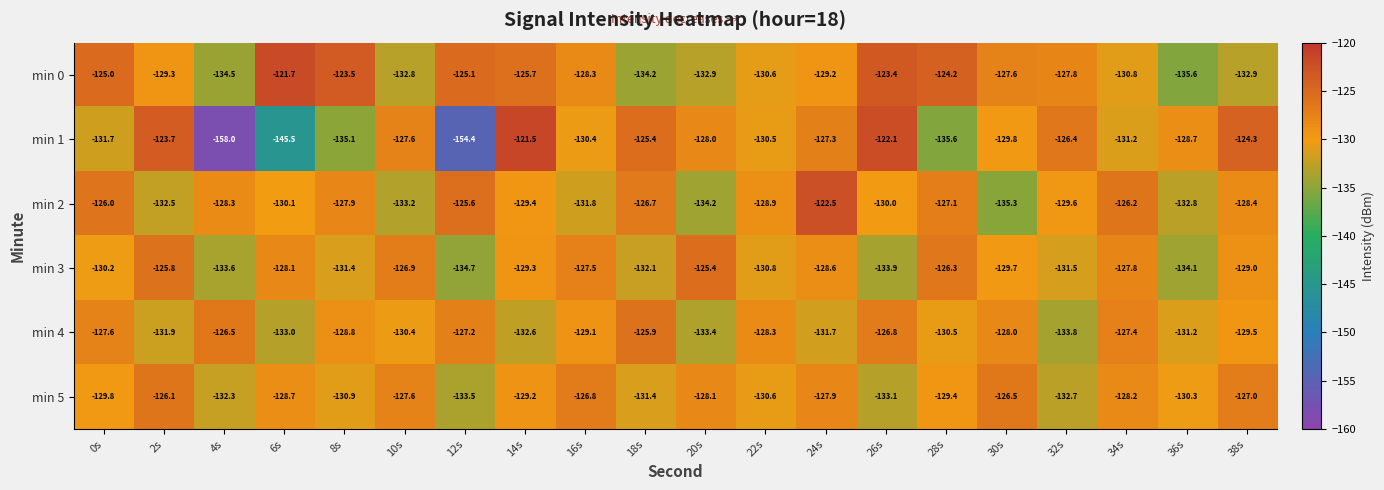

List the series in order of their peak value, lowest first.

min 5, min 4, min 3, min 2, min 0, min 1